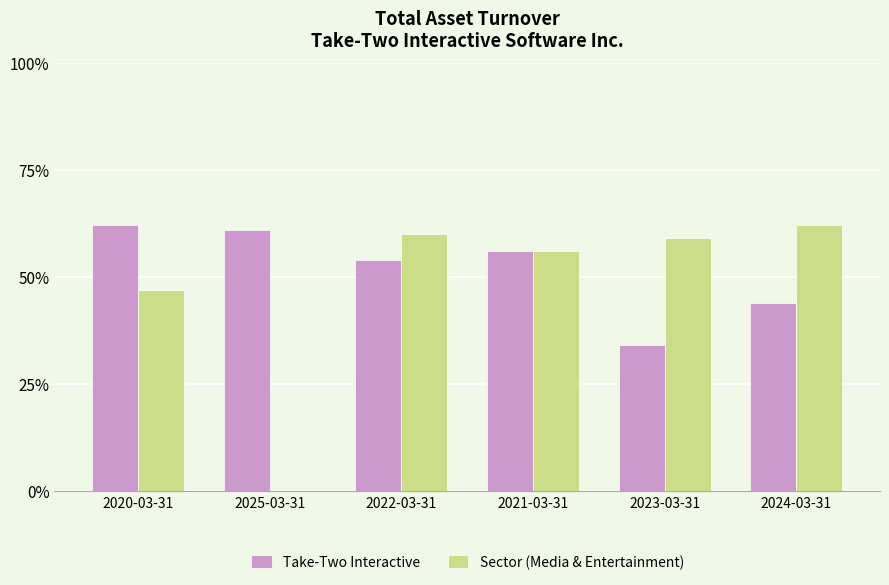

Are the bars grouped side by side (vs. stacked)?

Yes